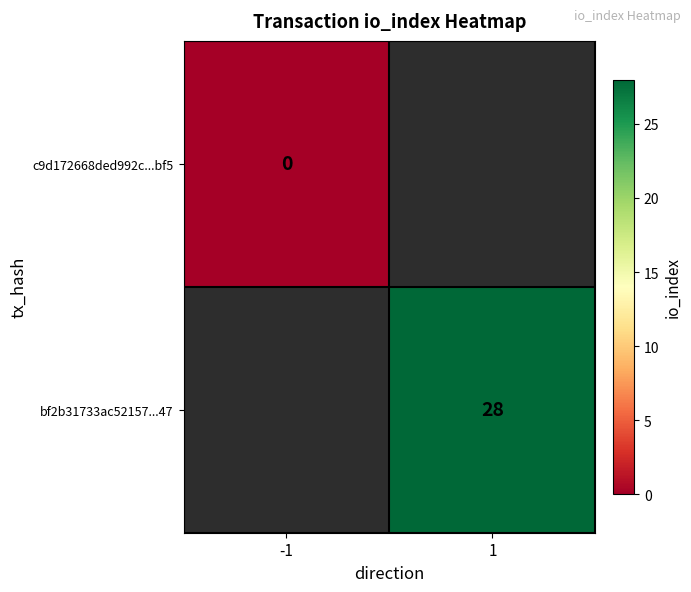

The value of bf2b31733ac52157...47 at 1 is 28. True or false?

True